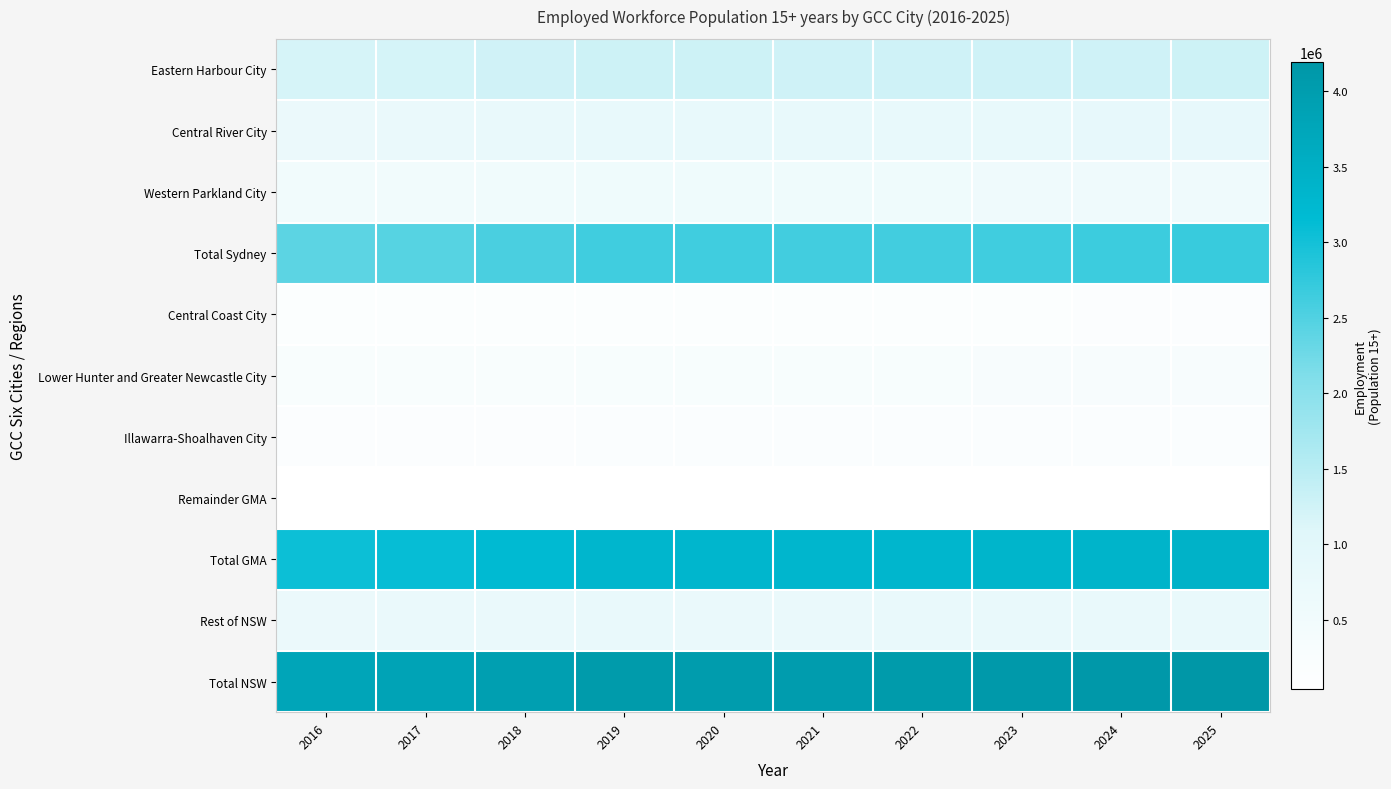

Rank the series by their maximum value, from lowest to highest.

Remainder GMA, Central Coast City, Illawarra-Shoalhaven City, Lower Hunter and Greater Newcastle City, Western Parkland City, Rest of NSW, Central River City, Eastern Harbour City, Total Sydney, Total GMA, Total NSW